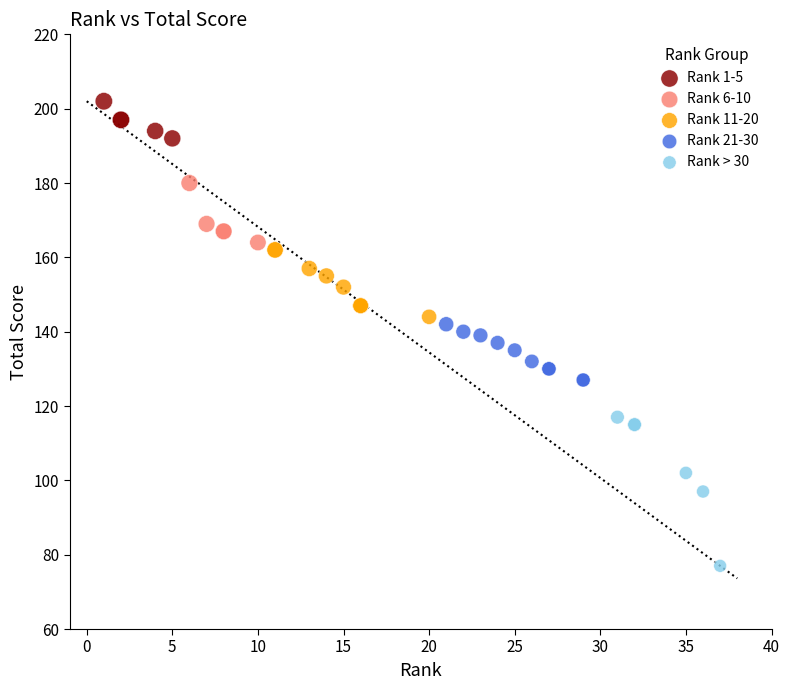

Which series reaches the minimum Y coordinate?

Rank > 30